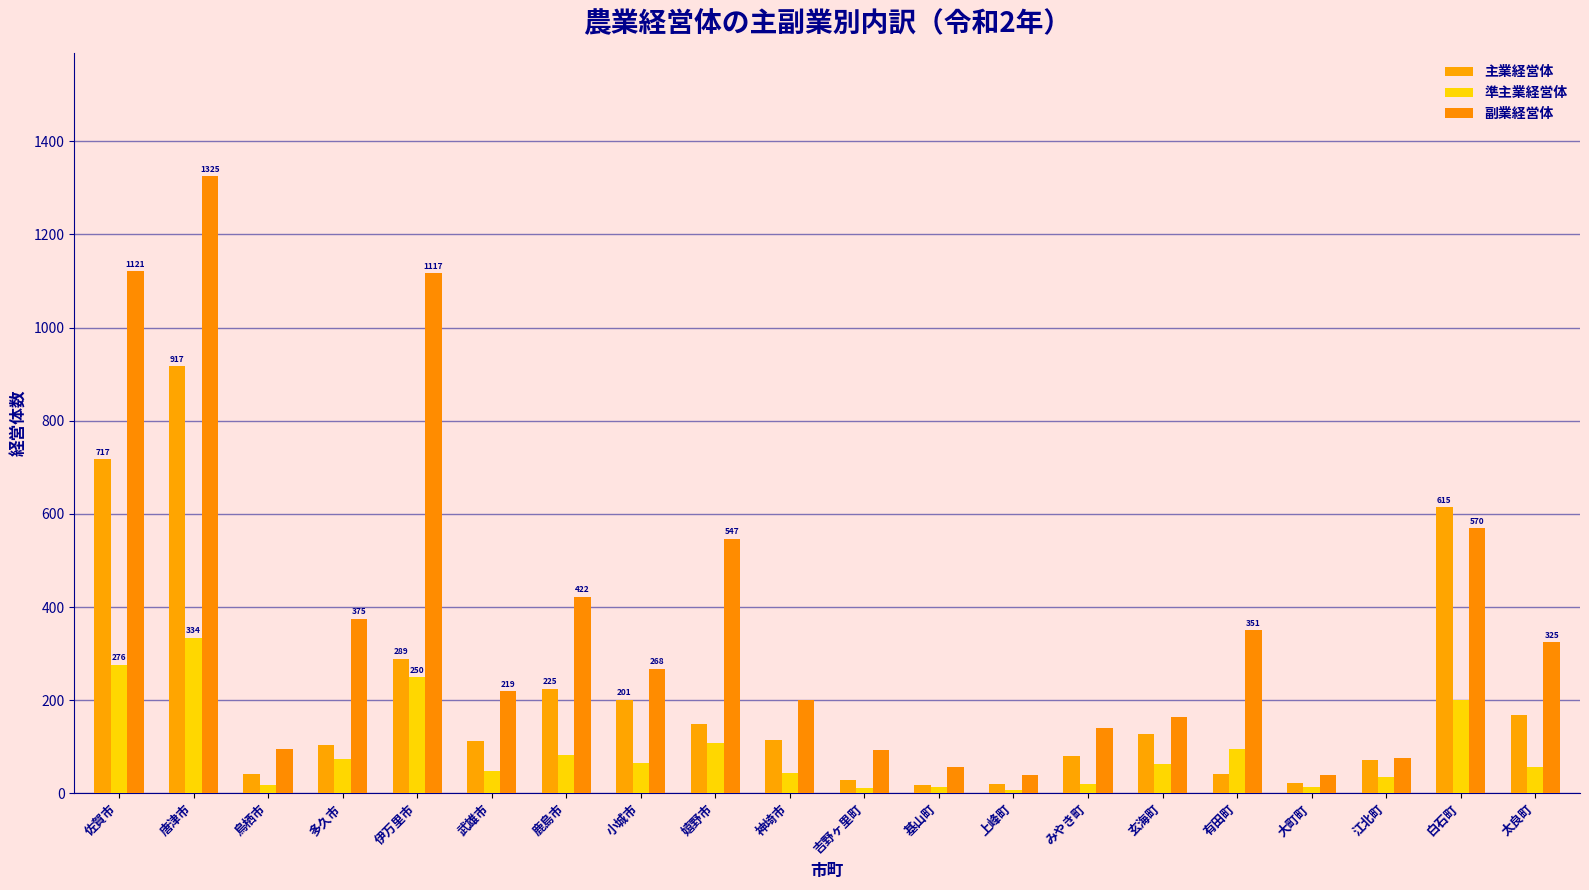

The 主業経営体 series shows 27 at 上峰町. True or false?

False